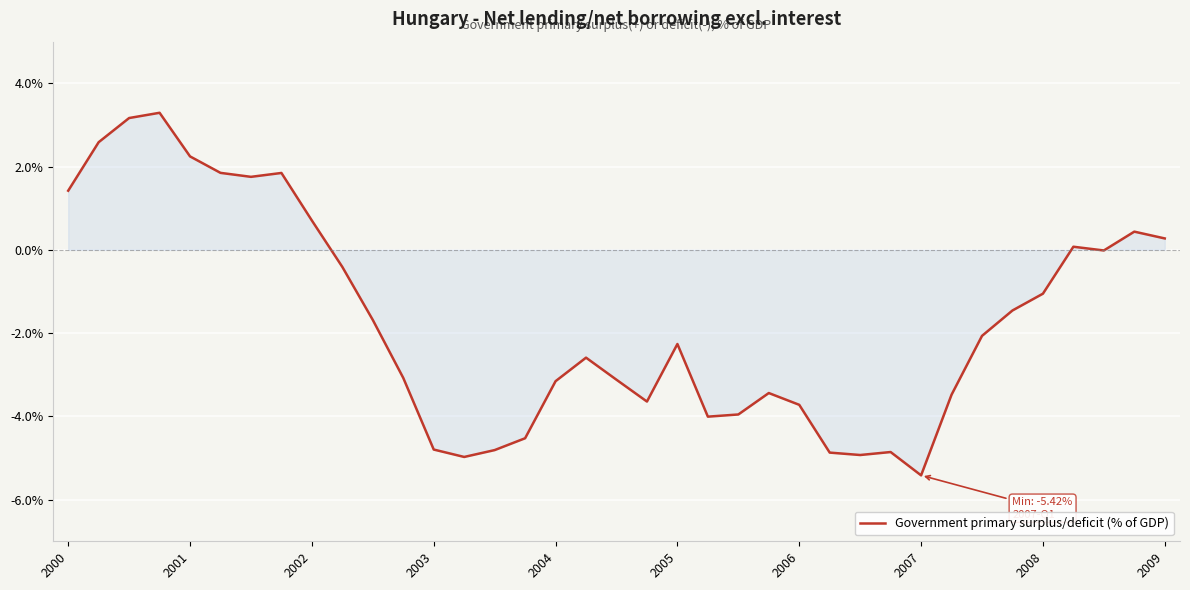

What is the smallest value displayed?

-5.4